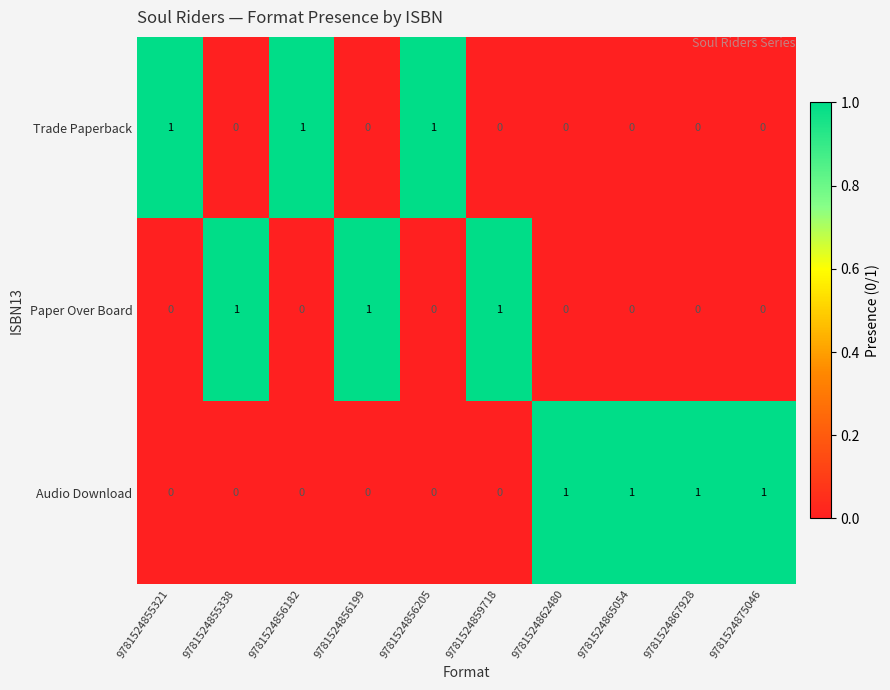

What is the sum of all Trade Paperback values?

3